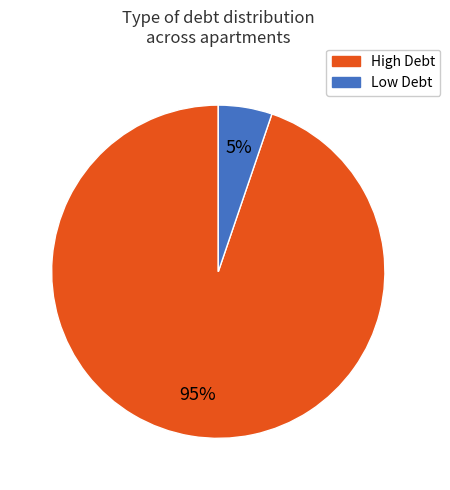

To the nearest percent, what is the average slice percentage?

50%